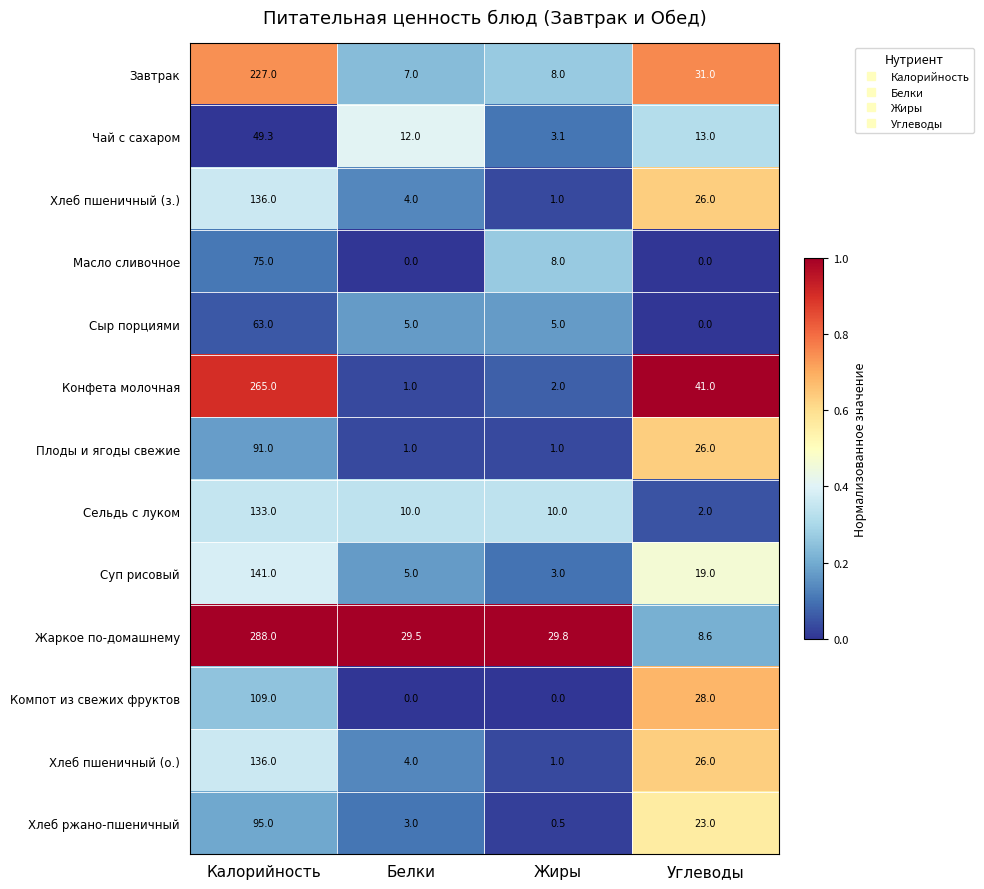

The Завтрак series shows 13.4 at Жиры. True or false?

False